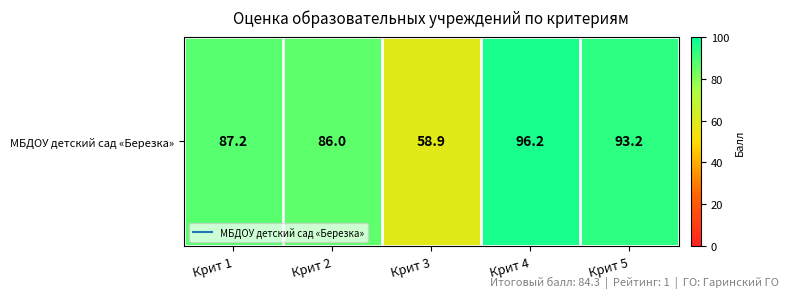

Reading left to right, what are all the values shown in this chart?

87.2	86.0	58.9	96.2	93.2